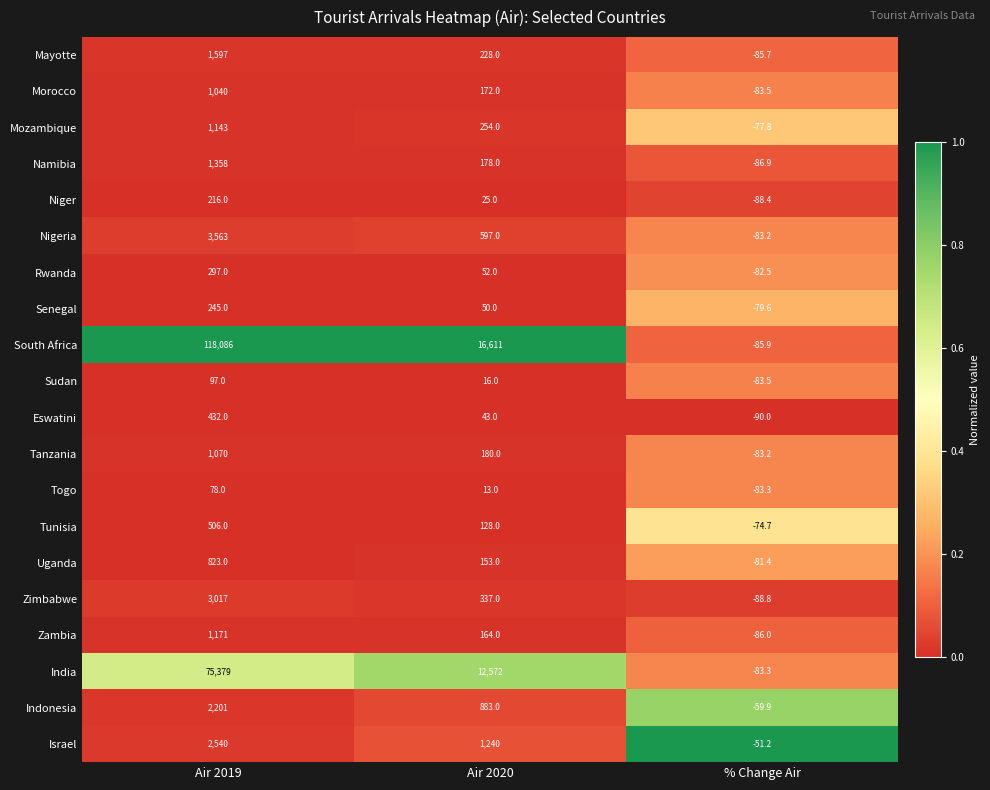

What is the total value across all series at Air 2019?

214859.0